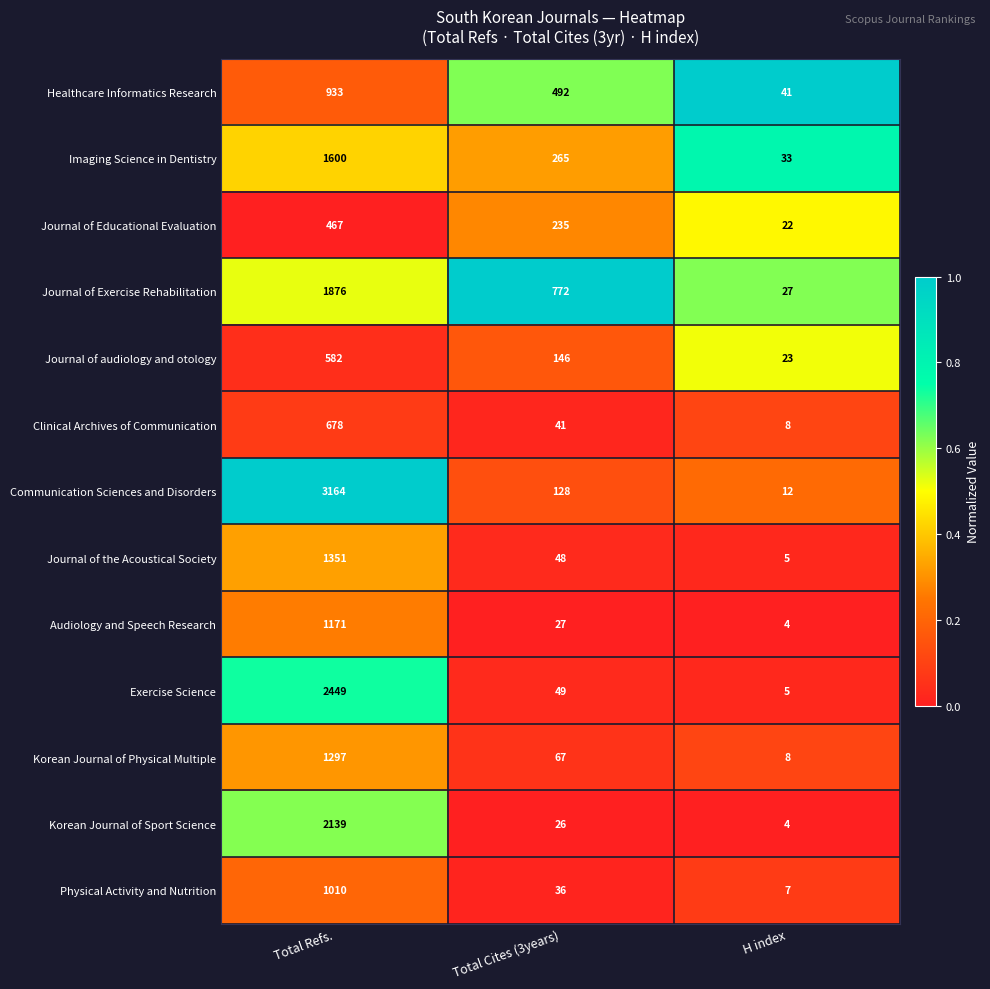

Between Total Cites (3years) and H index, which series saw the biggest shift?

Journal of Exercise Rehabilitation